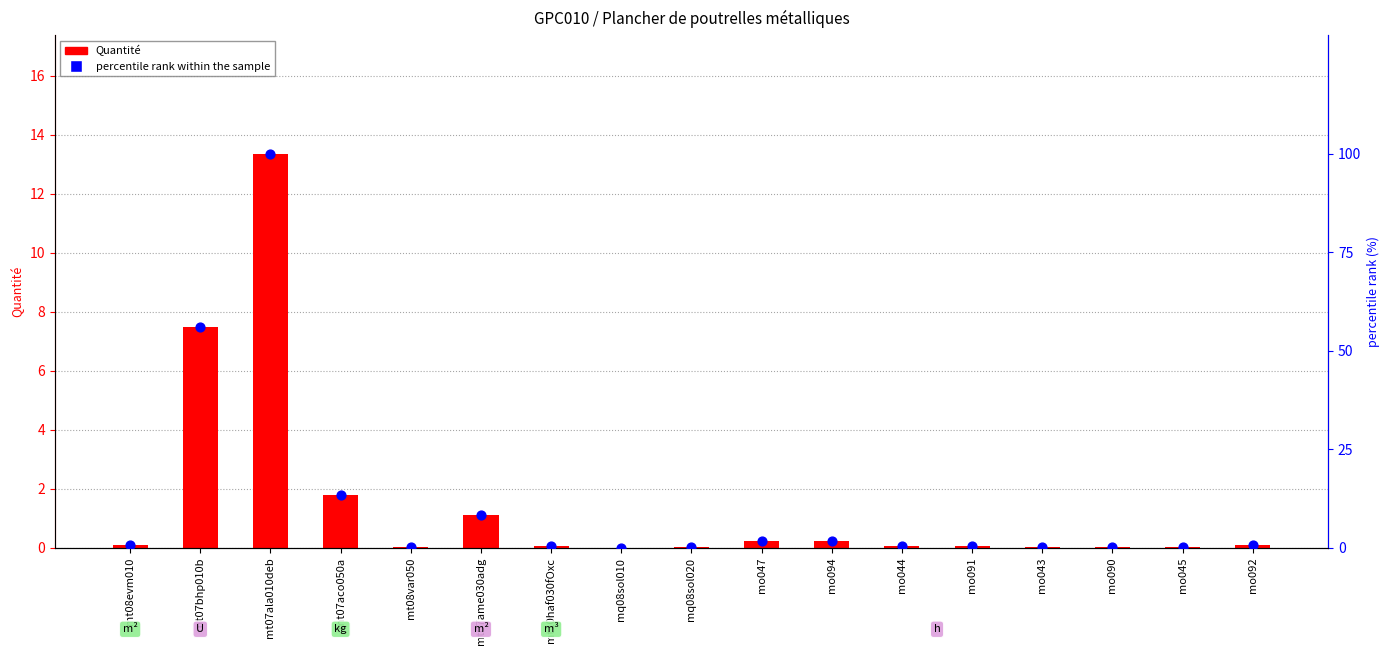

Is the value of Quantité at mt08var050 greater than the value of percentile rank within the sample at mt07bhp010b?

No